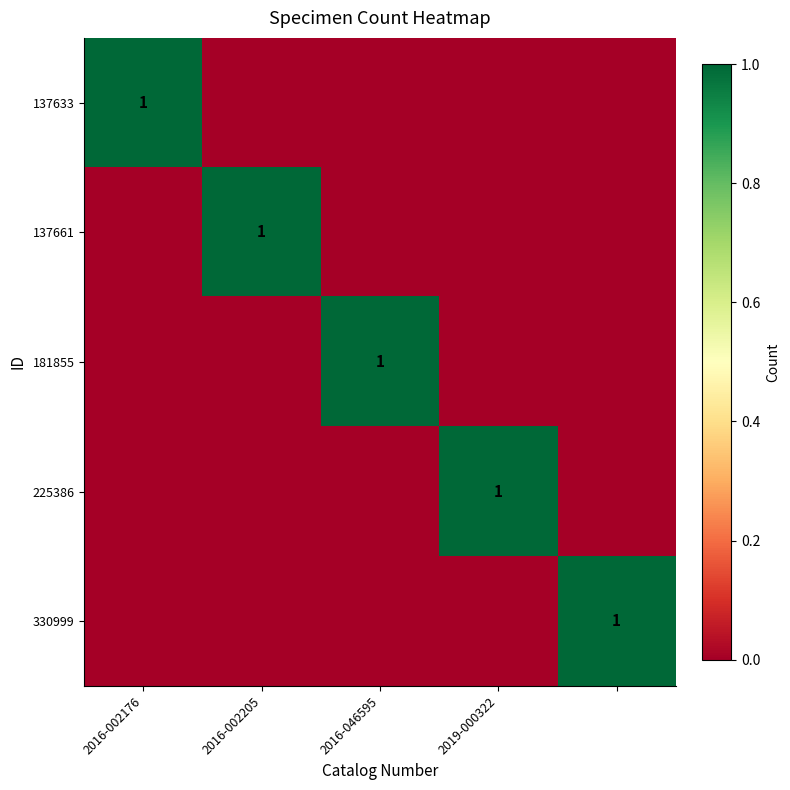

What is the total value across all series at 4?

1